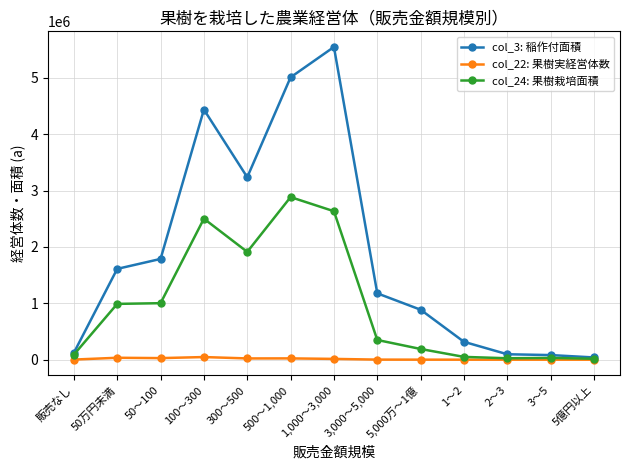

True or false: col_22: 果樹実経営体数 has more than 1 interior local peaks.

True